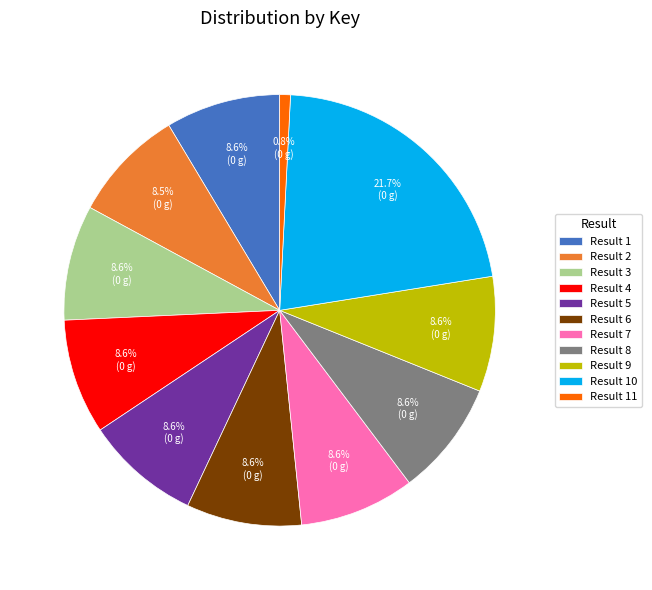

Does any single category account for the majority?

No